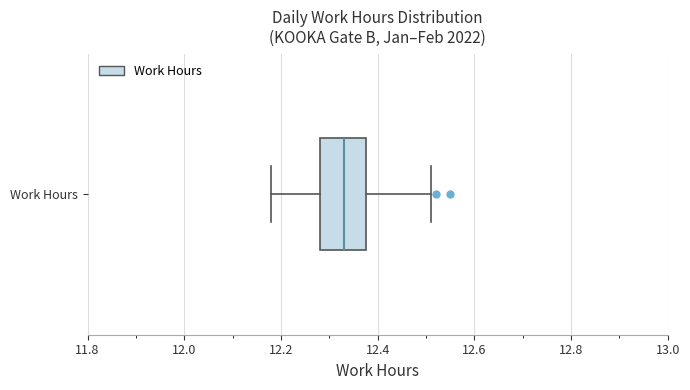

Where is the left edge of the box for Work Hours on the x-axis? The values are not printed on the chart, so give them approximately, as read against the axis.

12.28